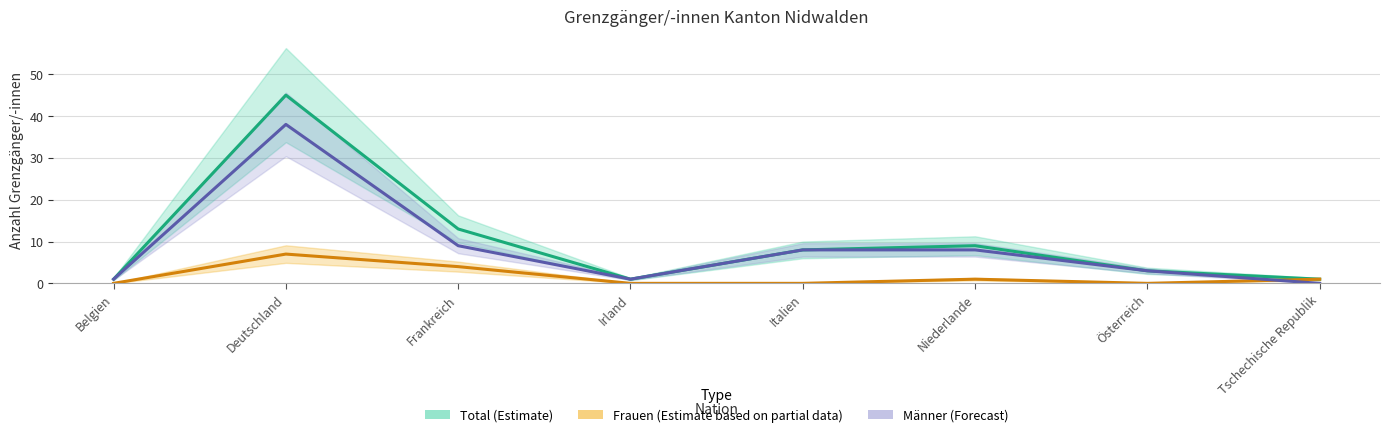

What is the difference between the maximum and minimum values in the Total (Estimate) series?

44